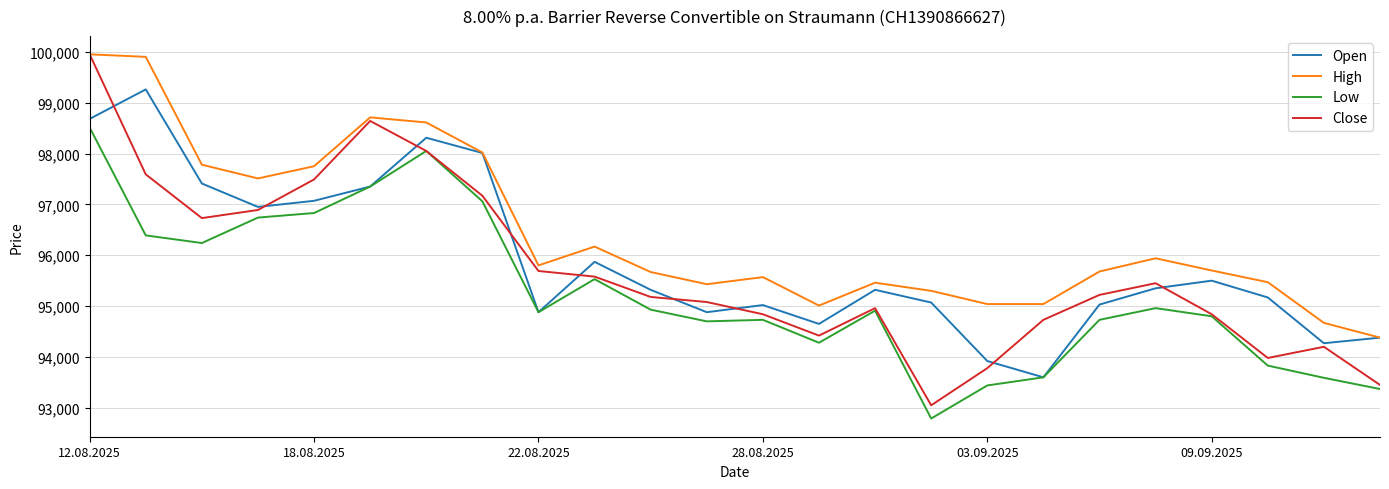

Which series has the widest spread of values?

Close